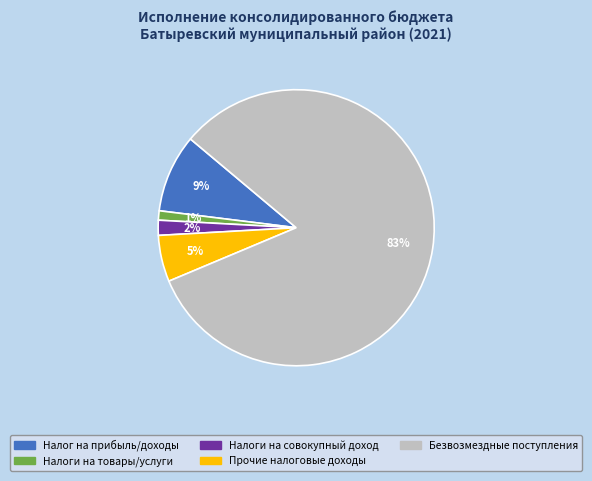

Which slice is the smallest?

Налоги на товары/услуги